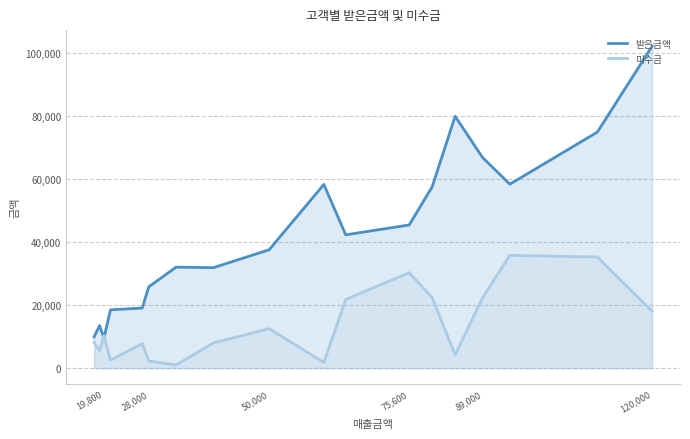

How many times do 받은금액 and 미수금 cross each other?

2